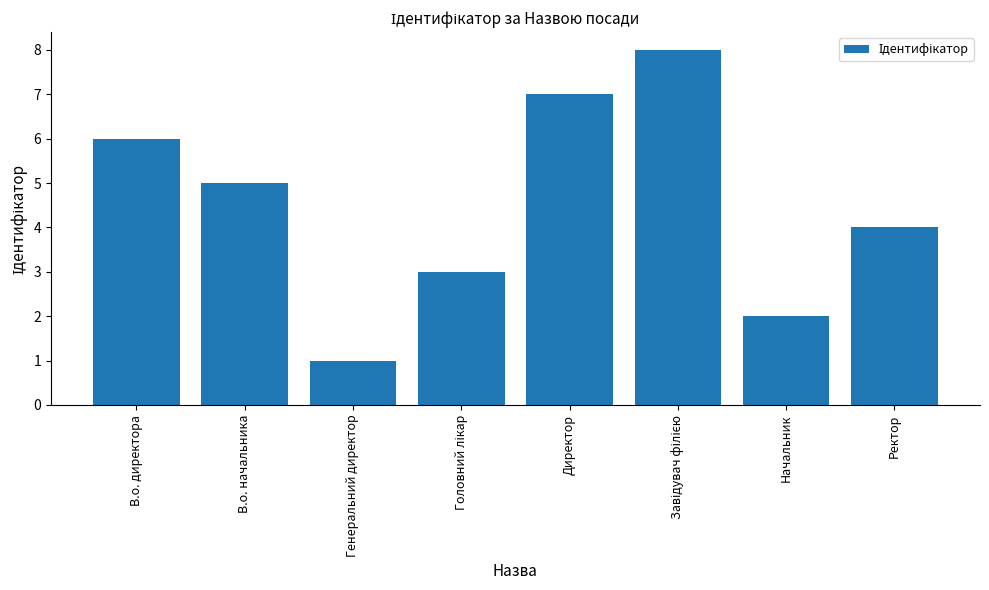

Count the number of data series in this chart.

1